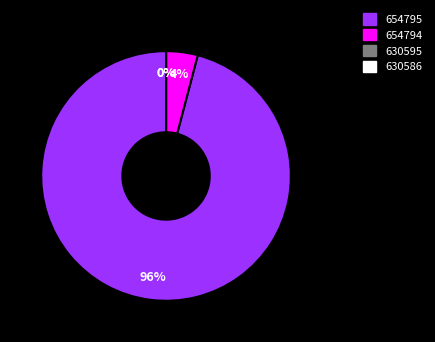

Rank the categories by value from highest to lowest.

654795, 654794, 630586, 630595